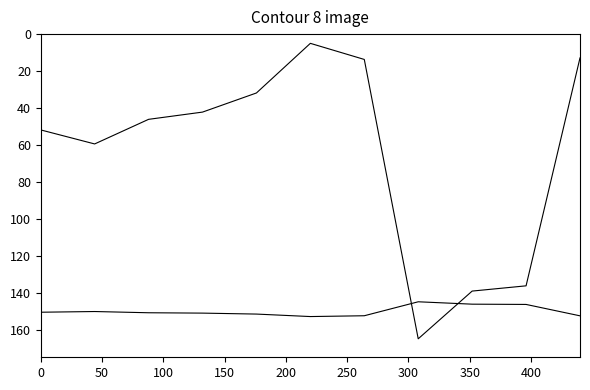

Is this an area chart (filled region under the line)?

No